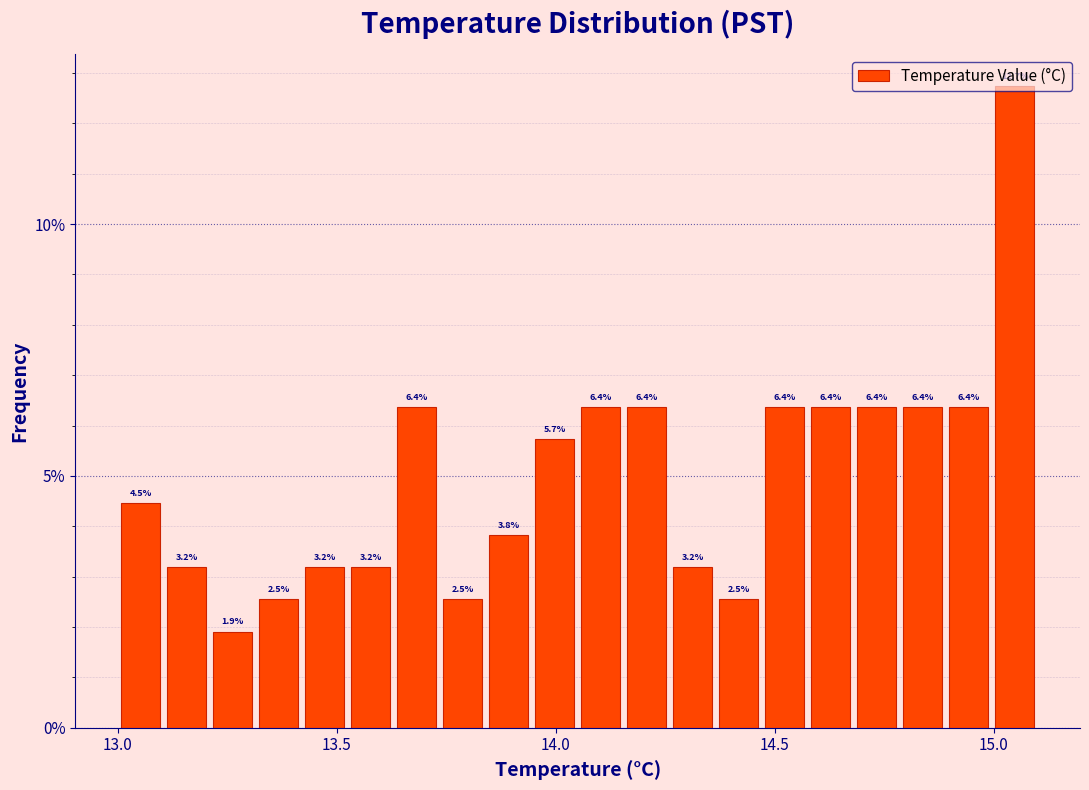

Read against the x-axis, roughly where is the centre of the tallest bar?

15.05